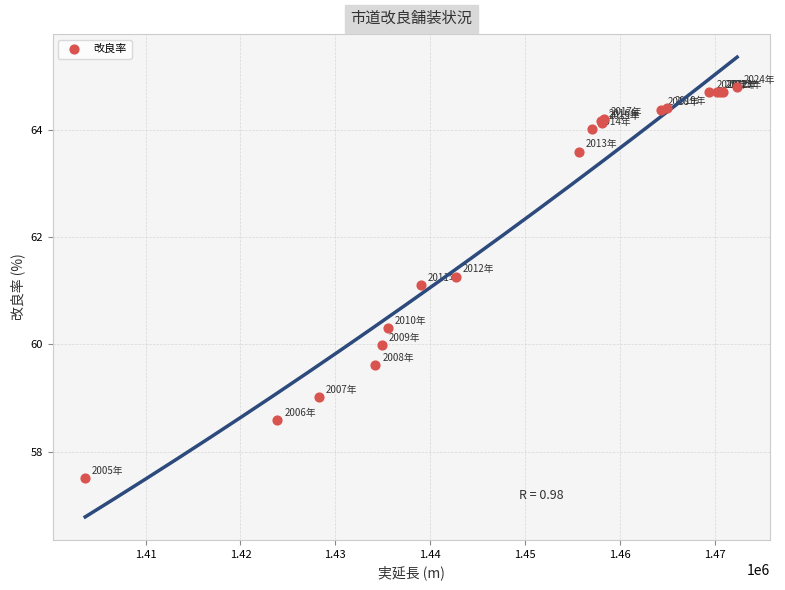

What Y value in the scatter plot is closest to 61?

61.1